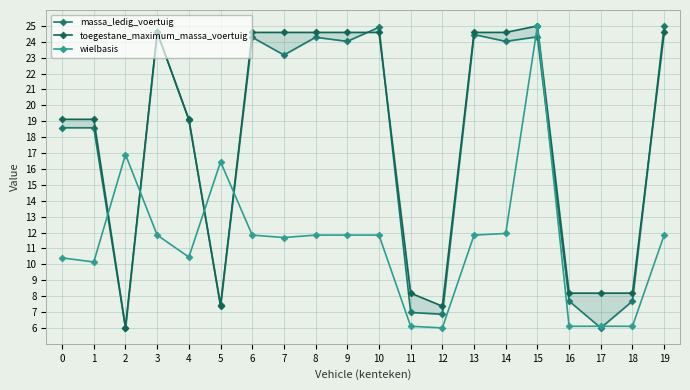

Which series changed the most between 10 and 15?

wielbasis